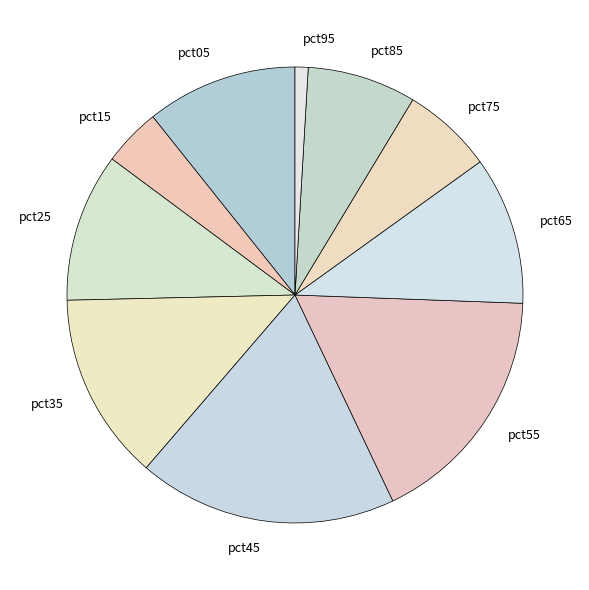

Is the sum of pct35 and pct65 greater than half?

No